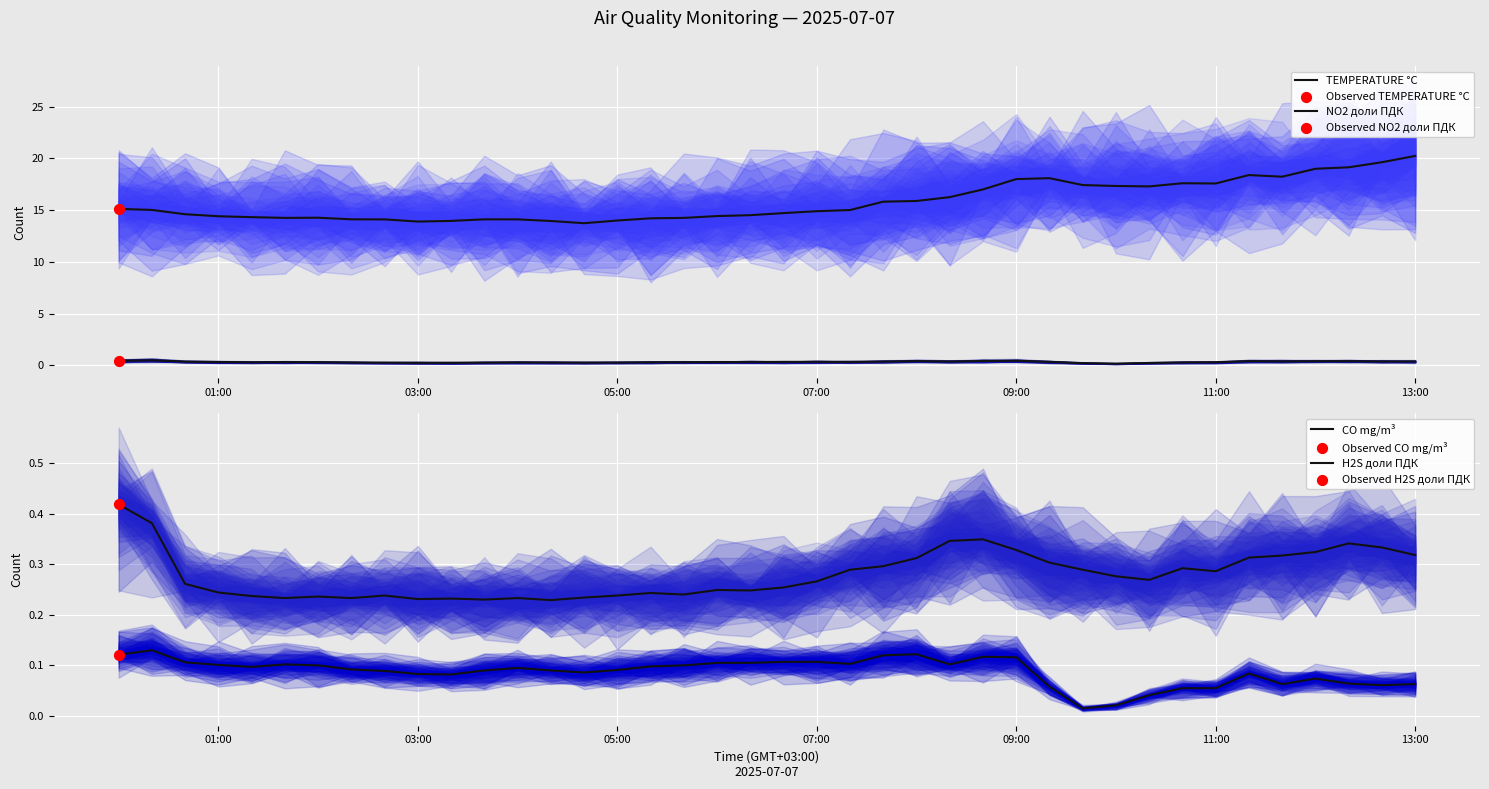

What are all the series names shown in the legend?

TEMPERATURE °C, NO2 доли ПДК, CO mg/m³, H2S доли ПДК